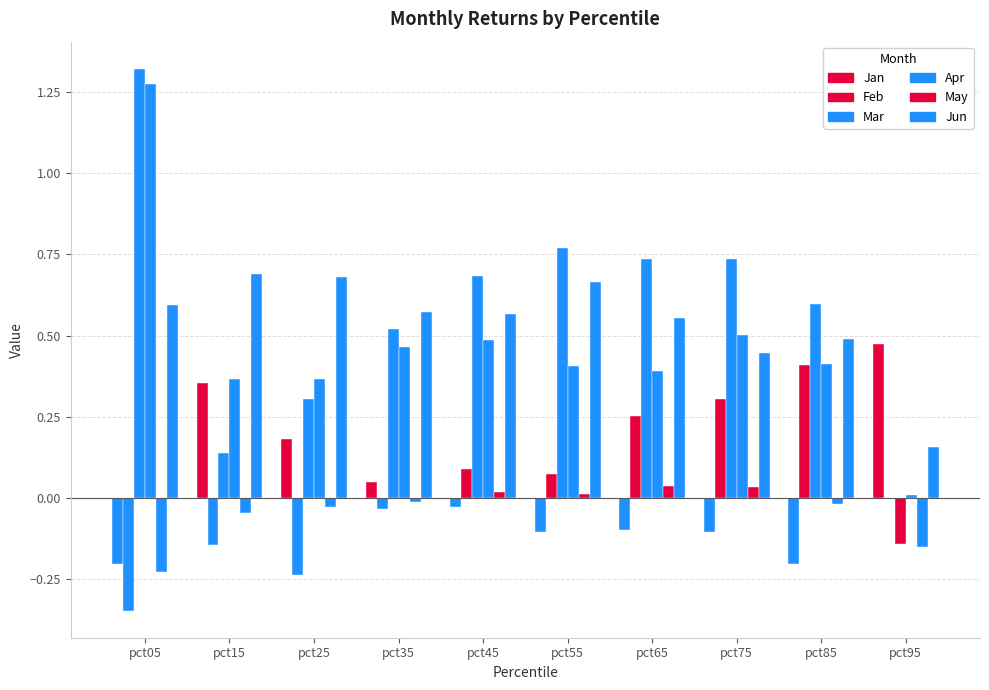

Are the bars horizontal?

No